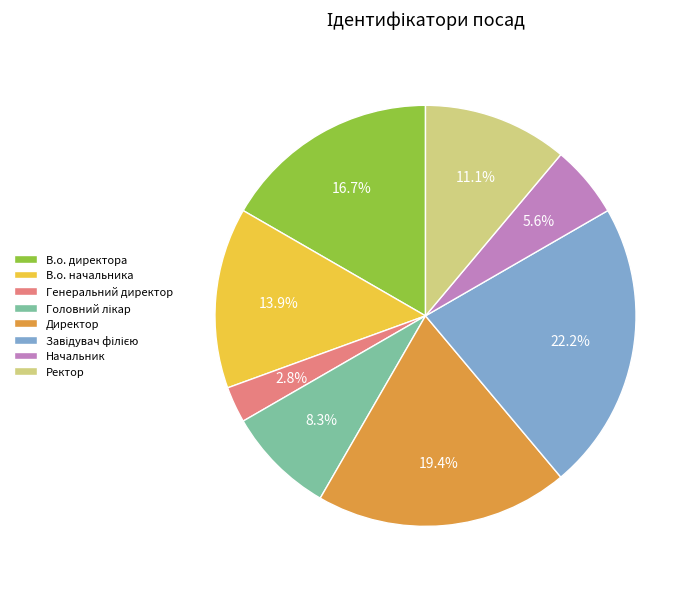

How many segments does this pie chart have?

8